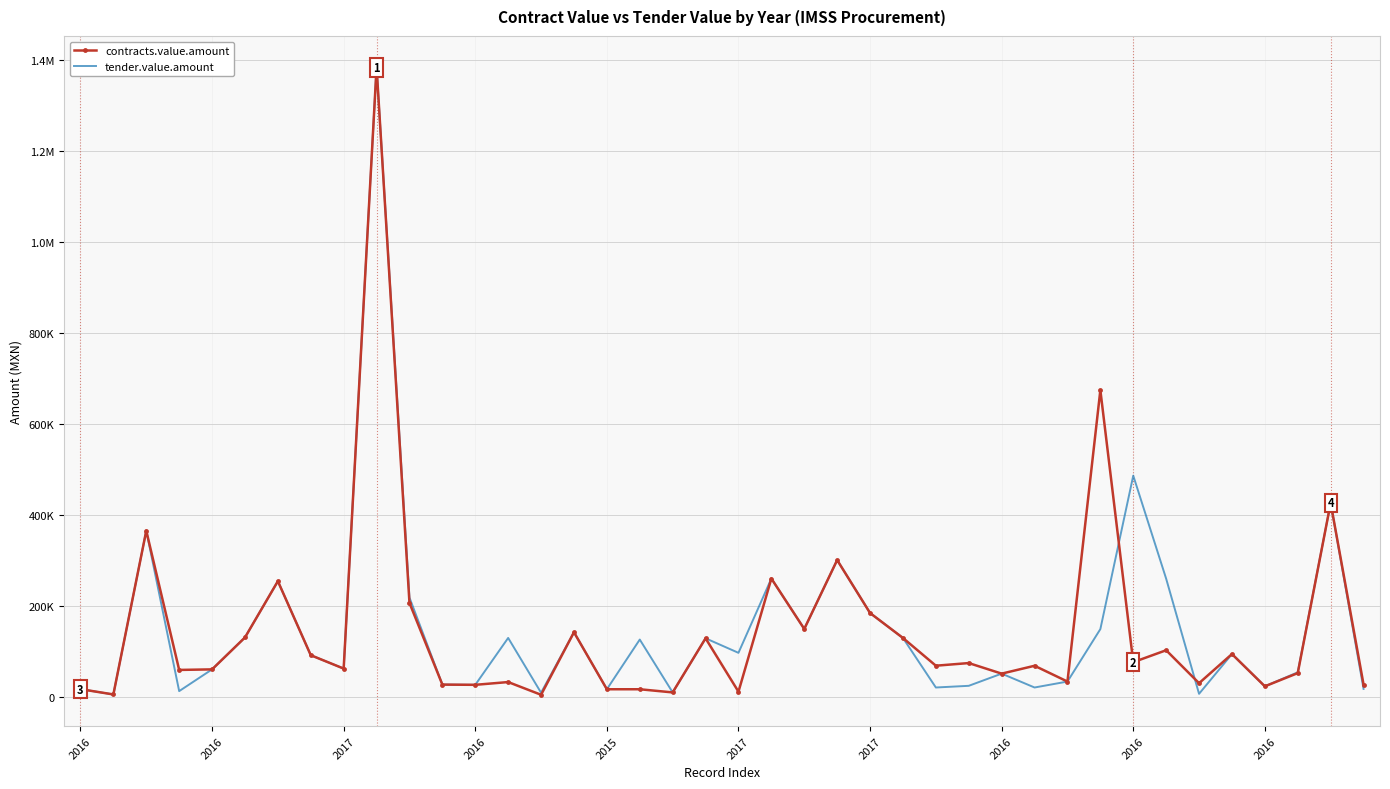

After their last crossing, which series has the higher values: contracts.value.amount or tender.value.amount?

contracts.value.amount